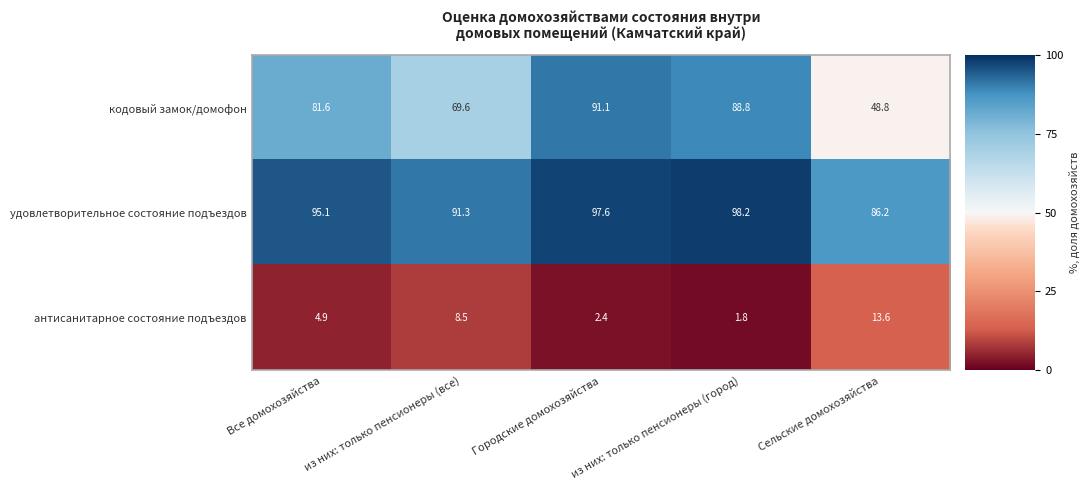

What is the spread (max minus min) of values at Городские домохозяйства?

95.2